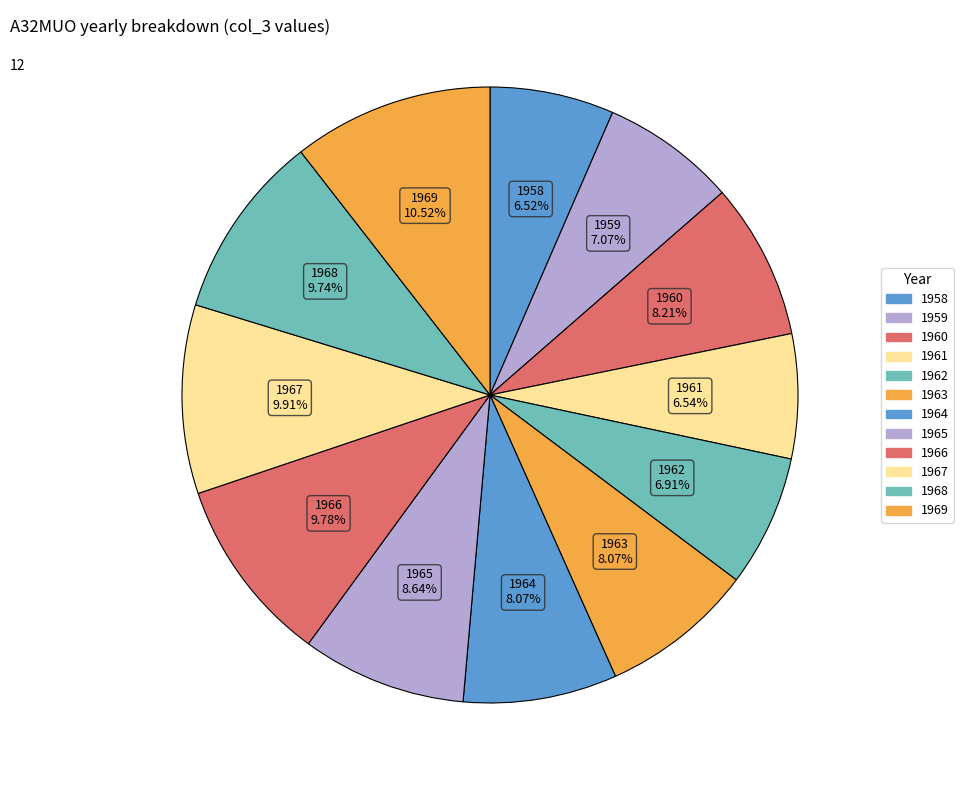

Which slice is the largest?

1969